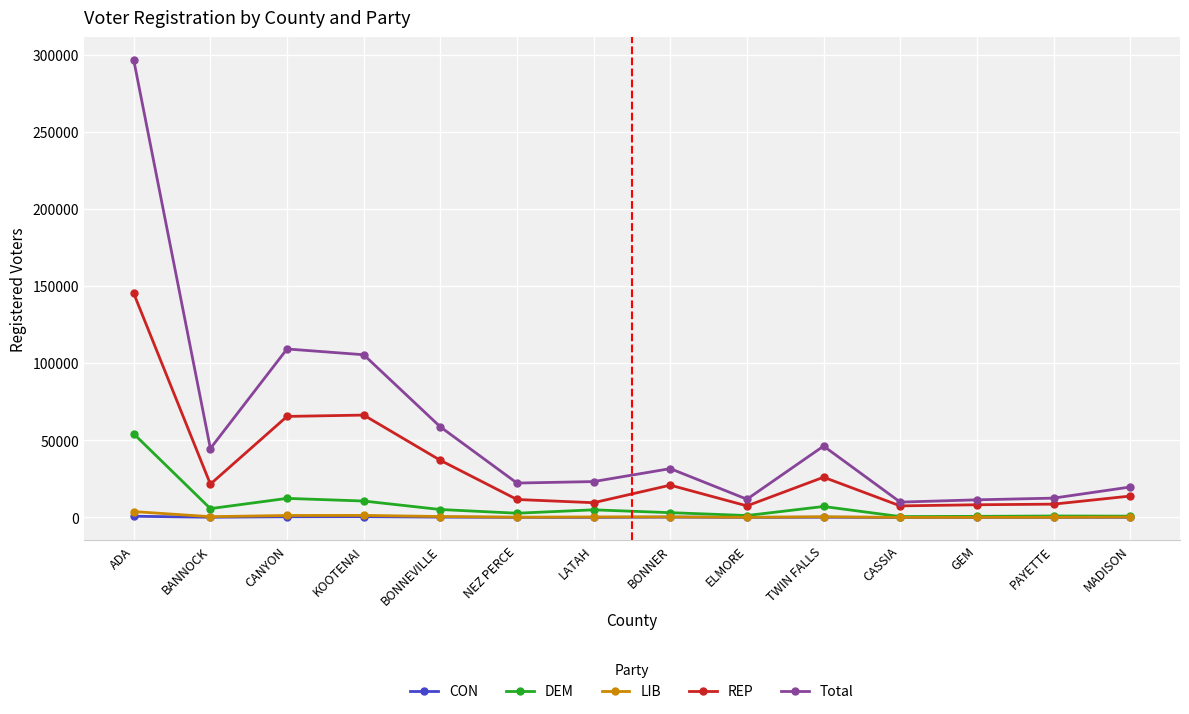

Which series has the largest total across all categories?

Total